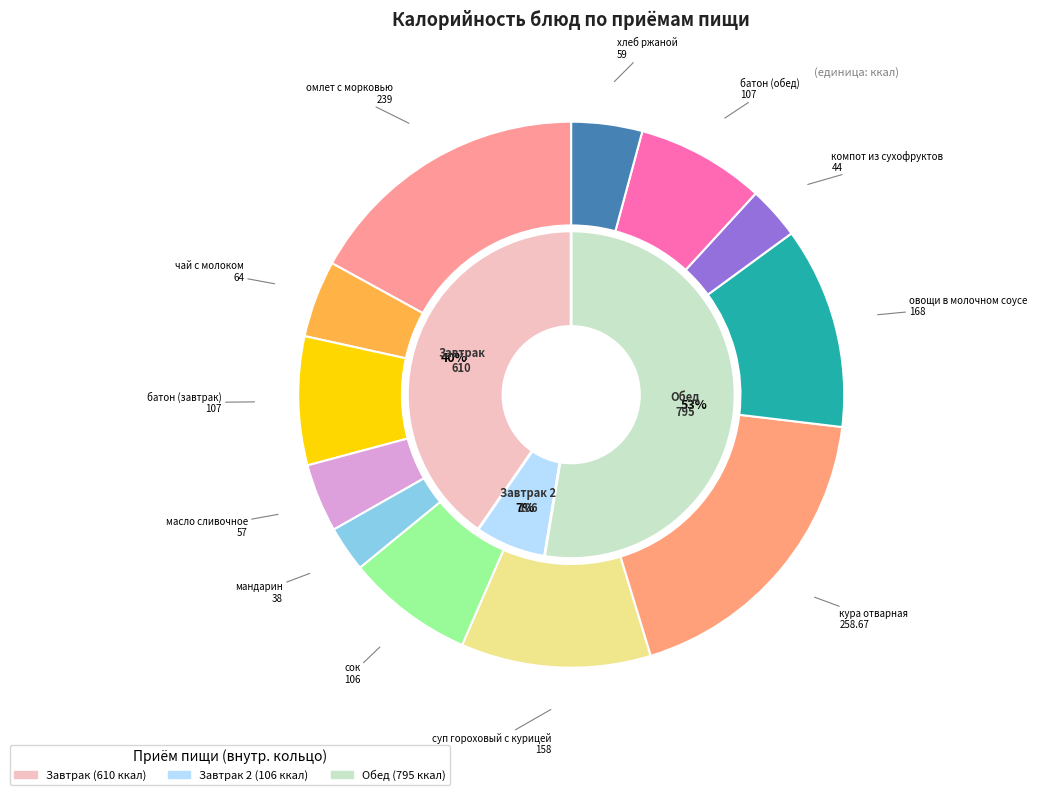

Is it true that сок is 8% of the pie?

True